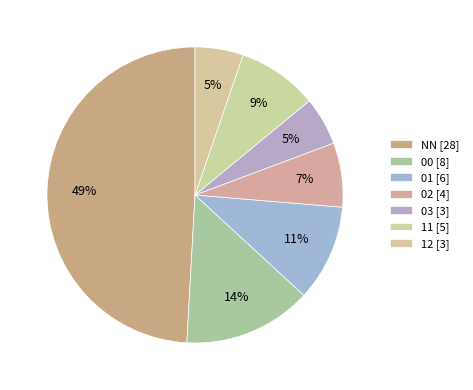

True or false: 11 accounts for 1% of the total.

False